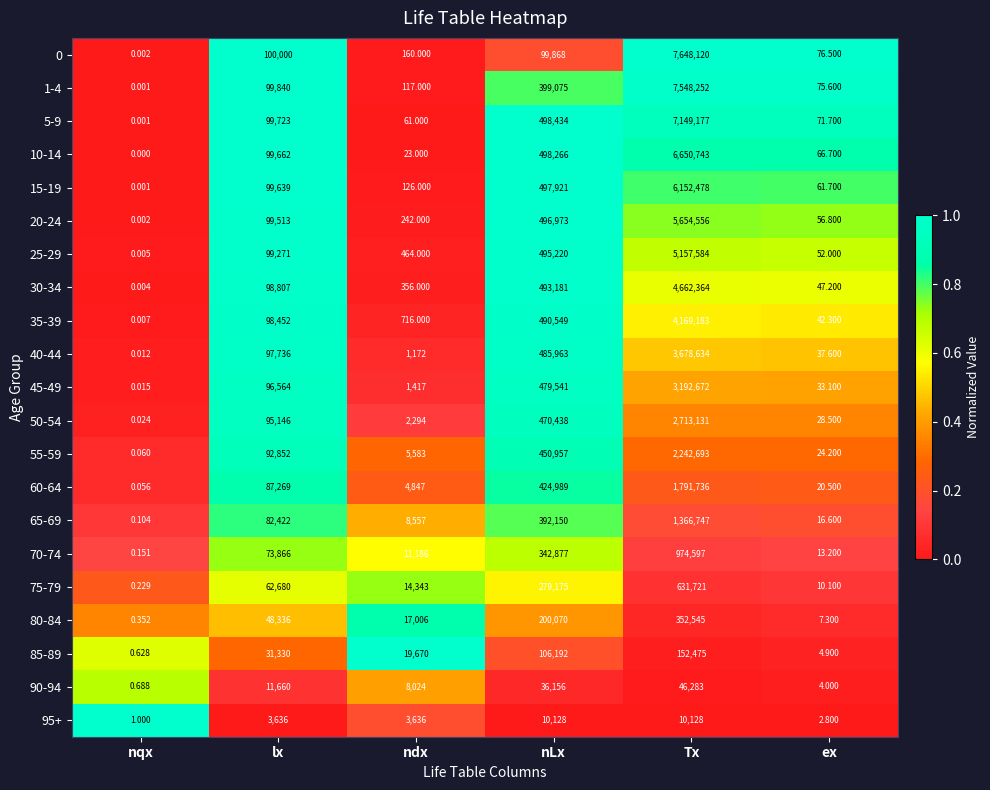

Rank the categories by 50-54 value from lowest to highest.

nqx, ex, ndx, lx, nLx, Tx